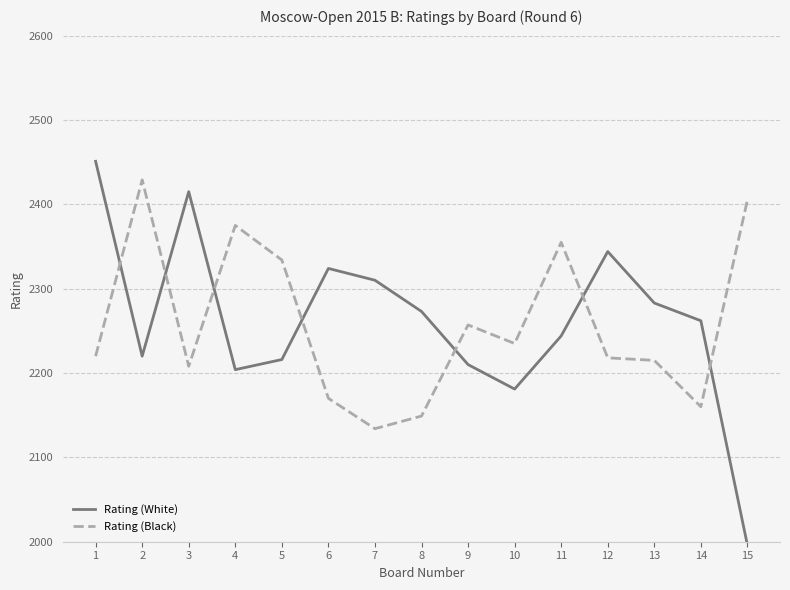

True or false: Rating (White) has more than 2 interior local peaks.

True